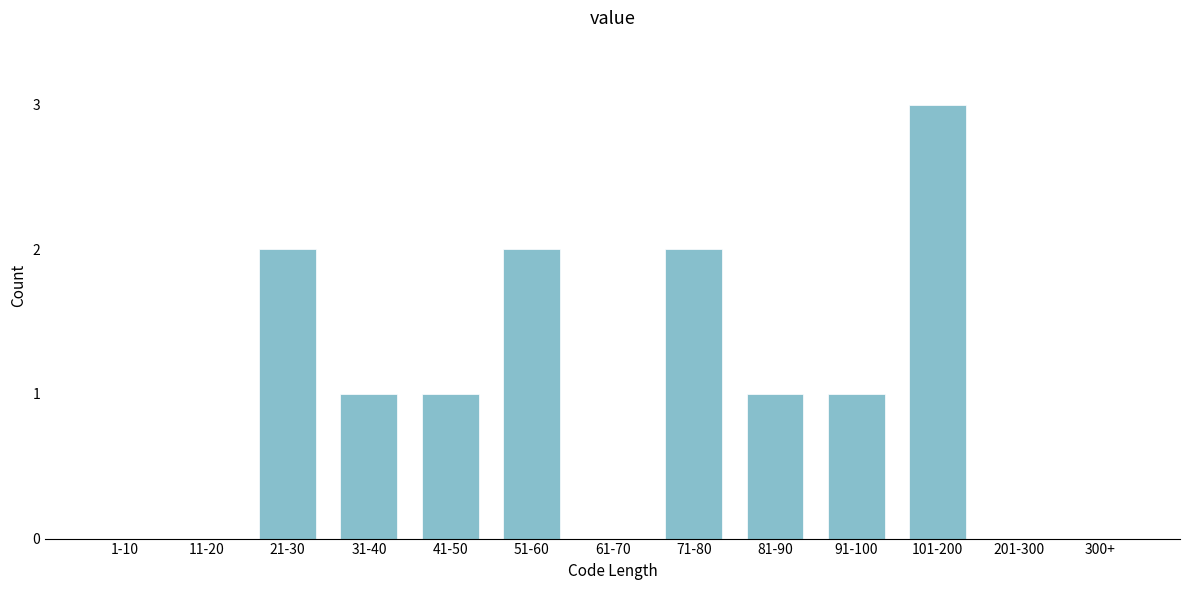

Reading left to right, extract all data points from this chart.

1-10=0	11-20=0	21-30=2	31-40=1	41-50=1	51-60=2	61-70=0	71-80=2	81-90=1	91-100=1	101-200=3	201-300=0	300+=0